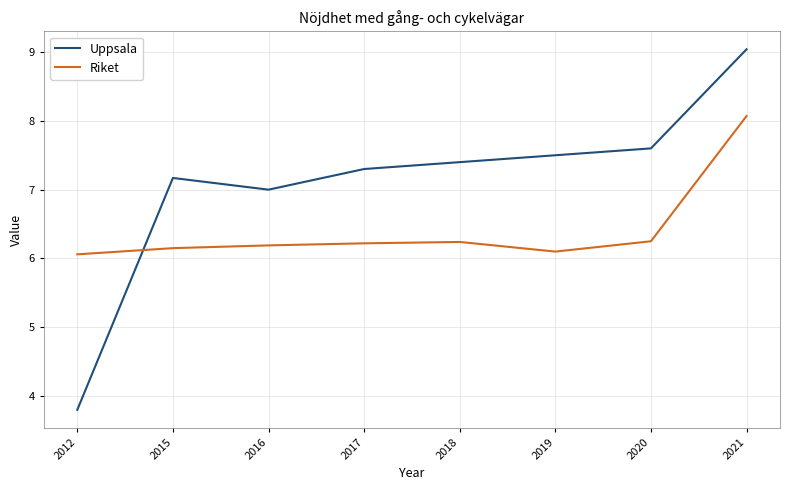

What value does the Riket series have at 2016?

6.2